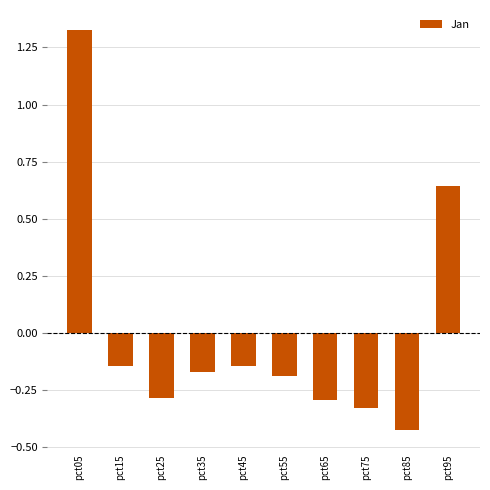

Are the bars grouped side by side (vs. stacked)?

No